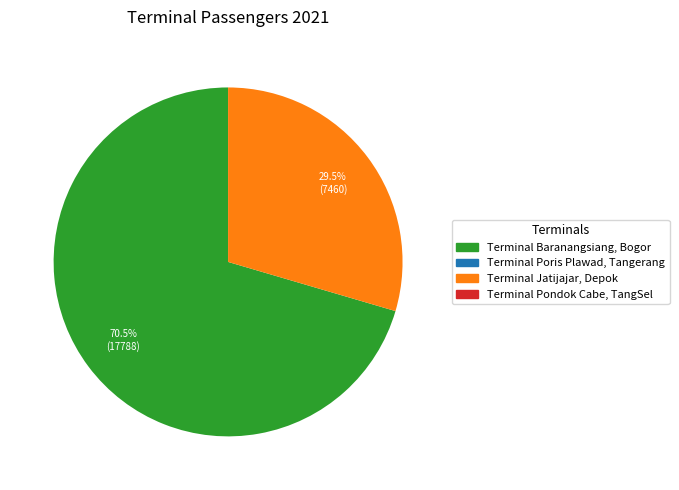

Is there a majority slice in this chart?

Yes